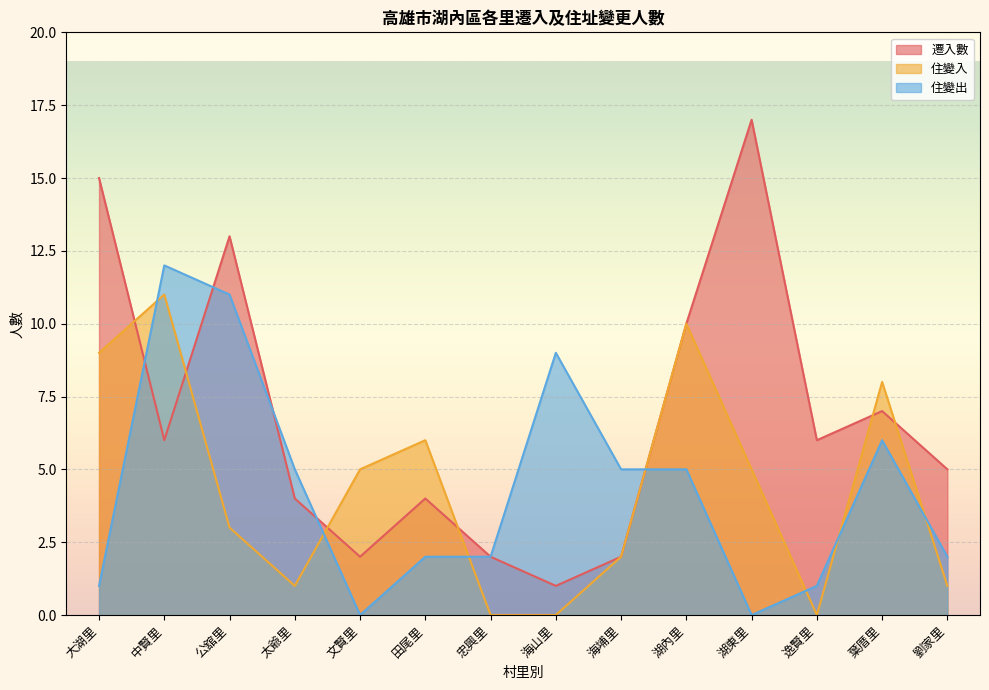

What is the spread (max minus min) of values at 湖內里?

5